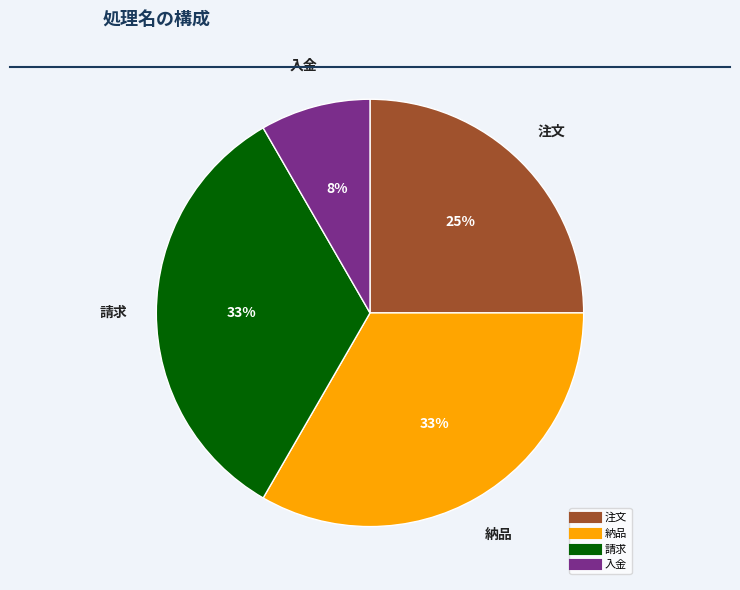

Does any single category account for the majority?

No